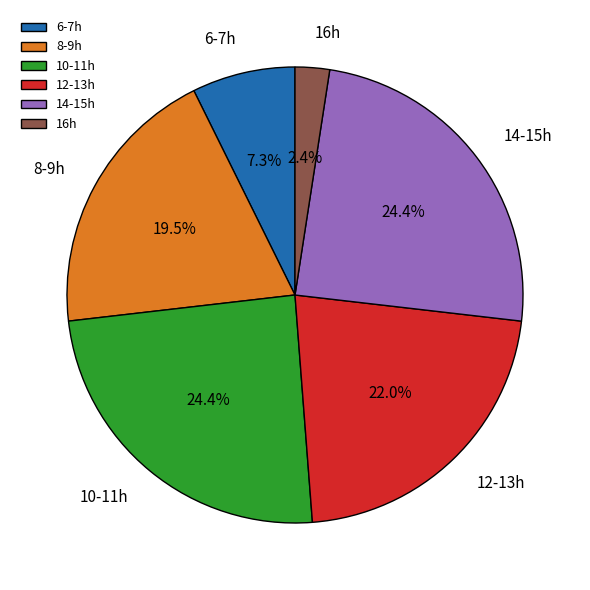

How much of the chart is everything except 12-13h?

78.0%